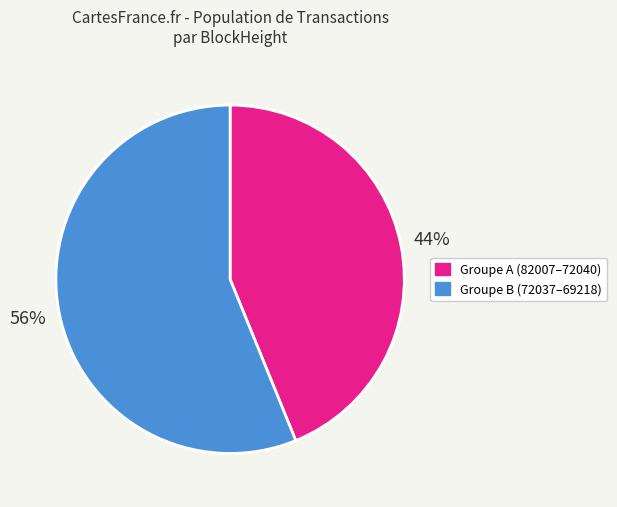

Is there any slice that represents more than half of the pie?

Yes